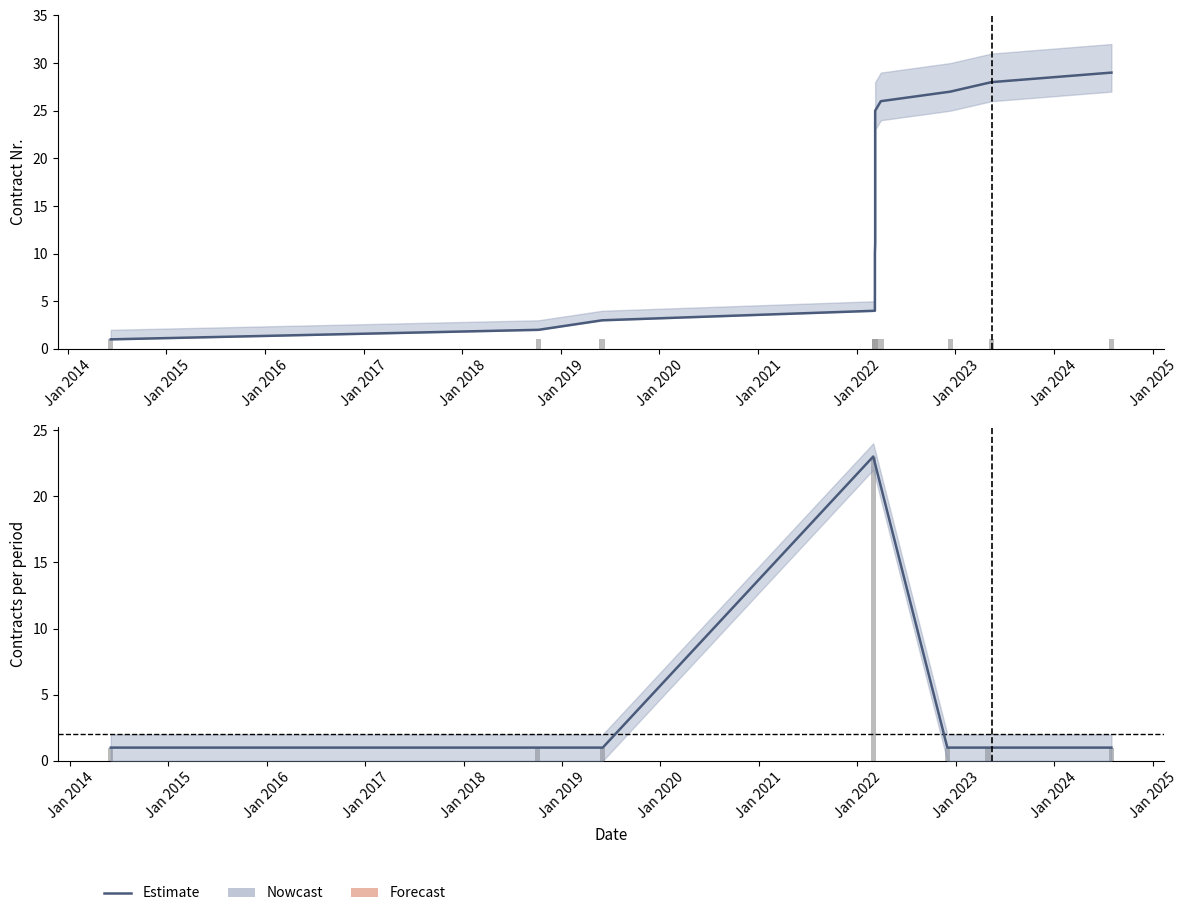

What value does the data have at Jan 2018?

1